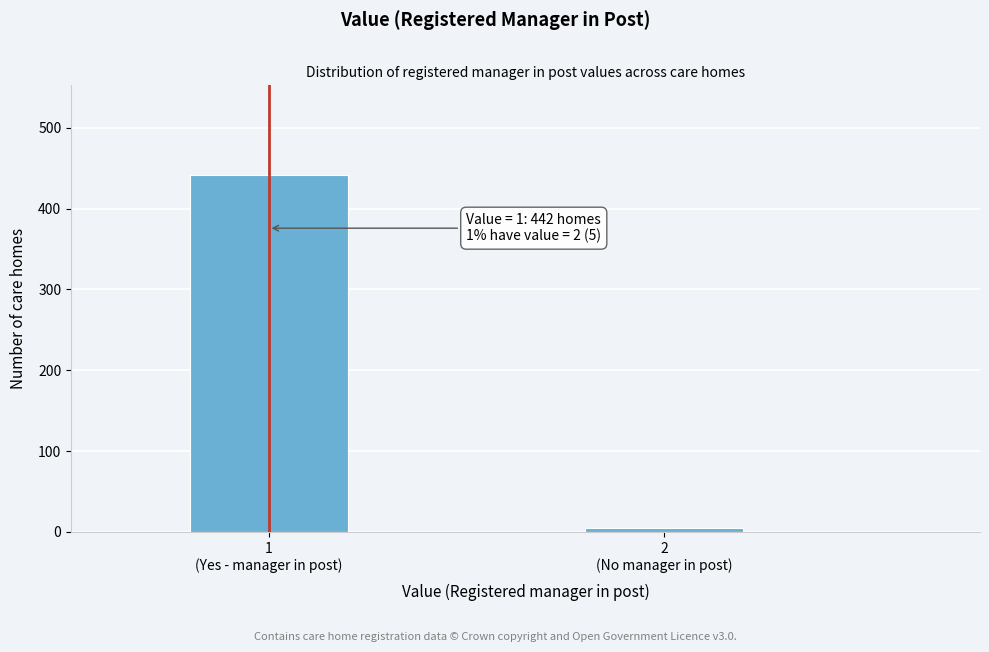

Reading left to right, extract all data points from this chart.

442	5